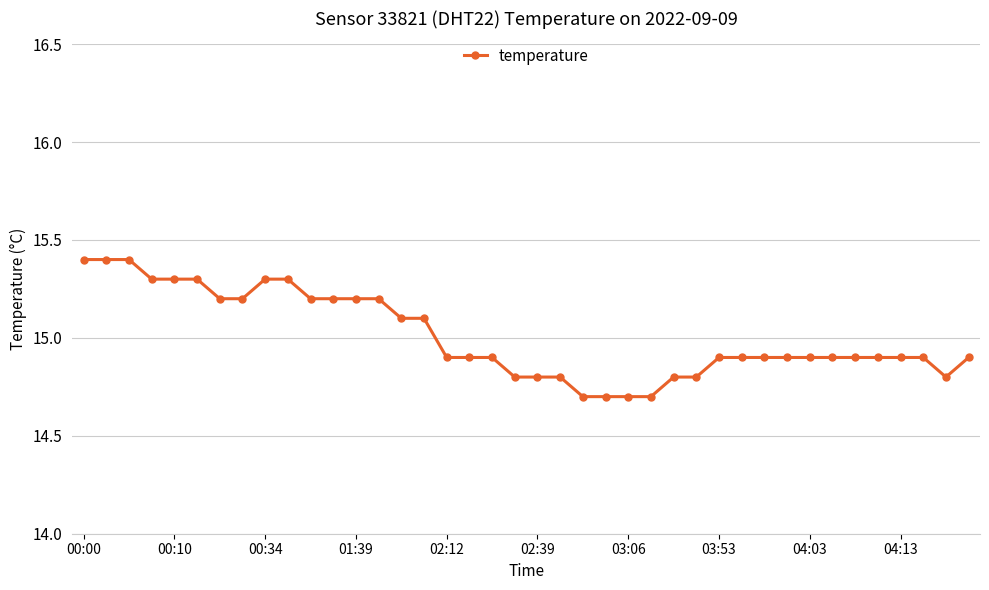

Is this an area chart (filled region under the line)?

No